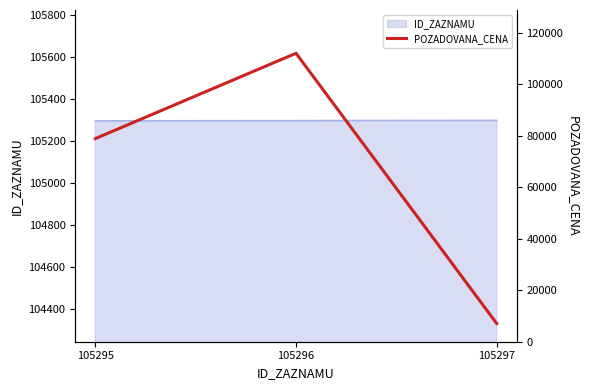

At which label is the value closest to 59560?

105295